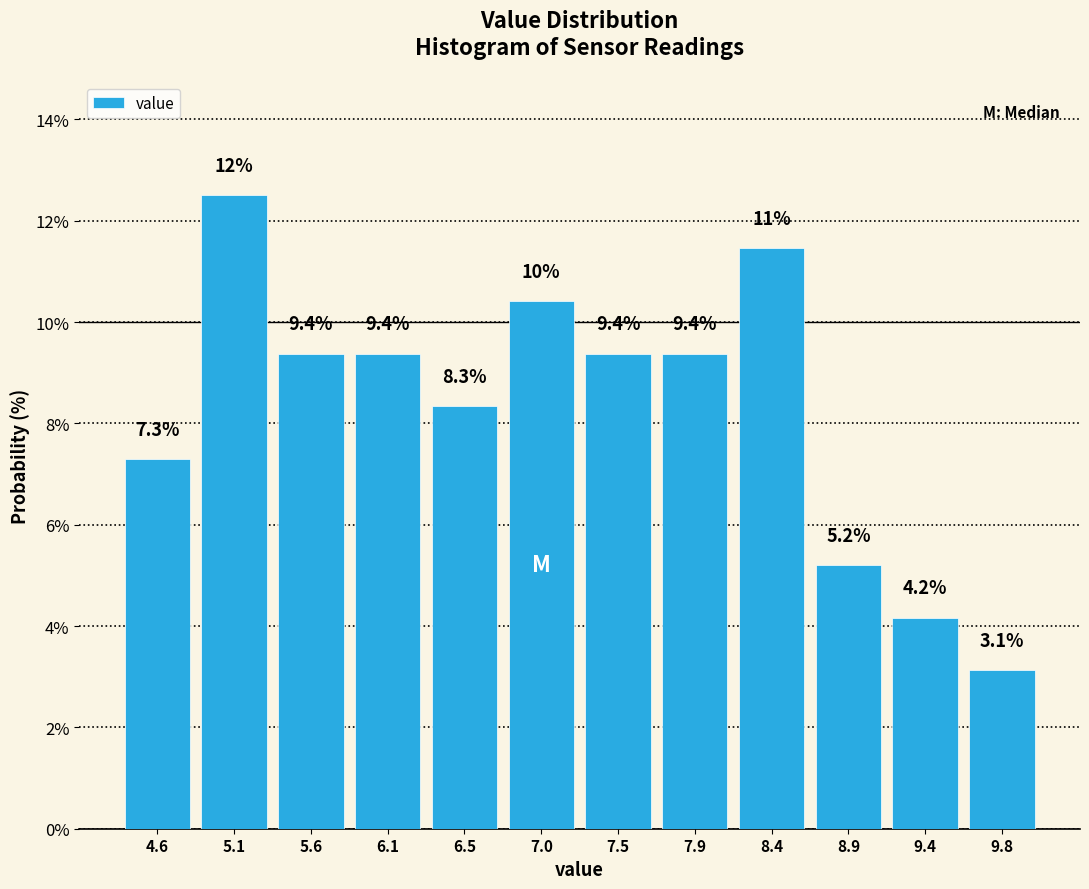

Which range on the x-axis has the tallest bar?

4.85 to 5.35